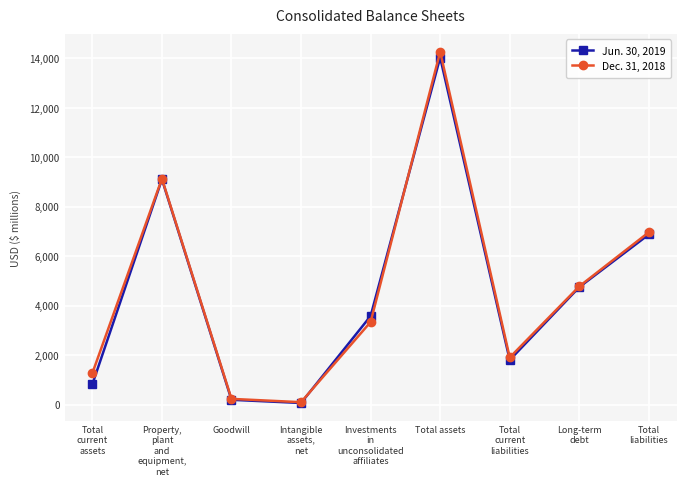

How many lines are shown in the chart?

2